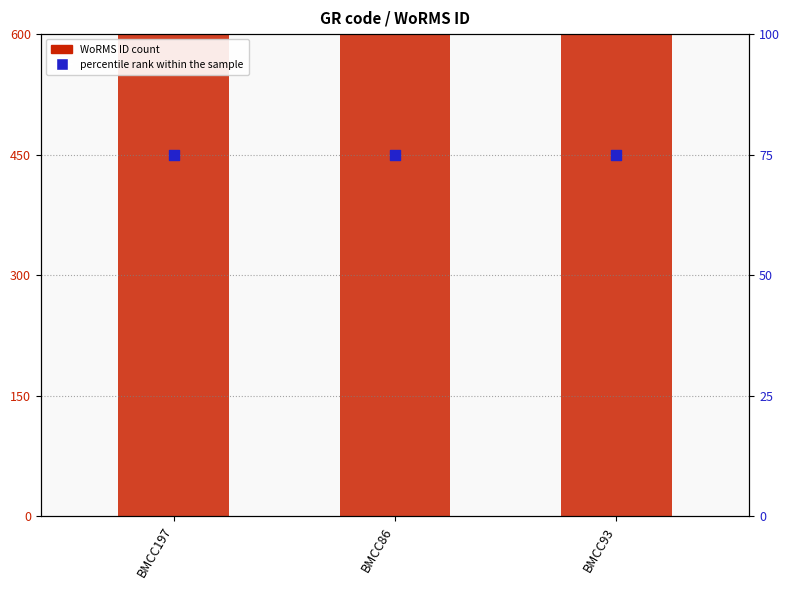

At which category is the sum across all series the highest?

BMCC197